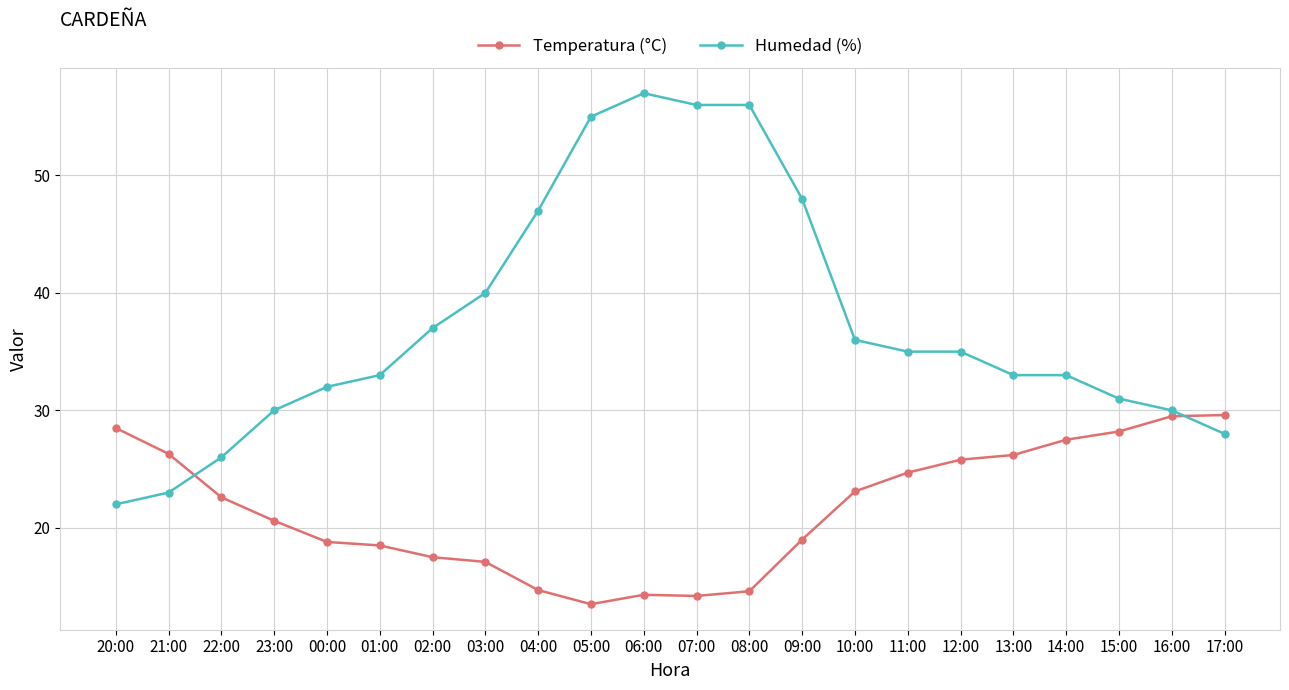

What are all the series names shown in the legend?

Temperatura (°C), Humedad (%)